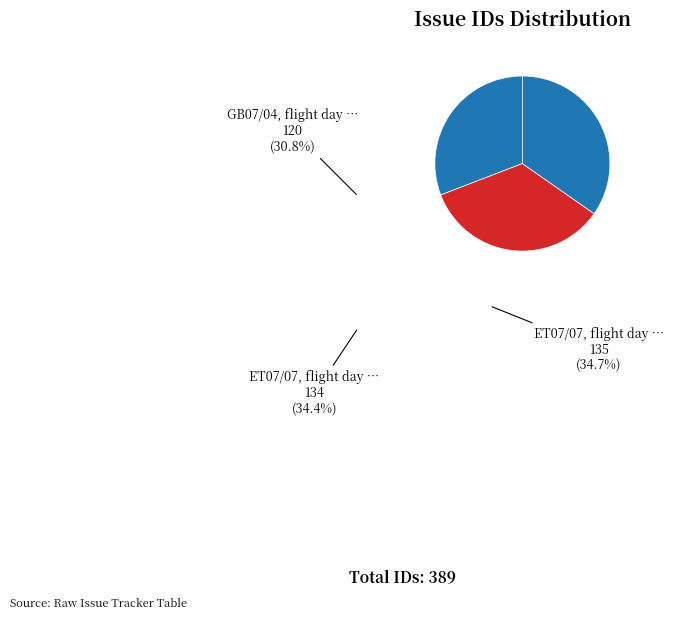

What is the largest slice in the pie chart?

ET07/07, flight day 029/2008, Lake Tana